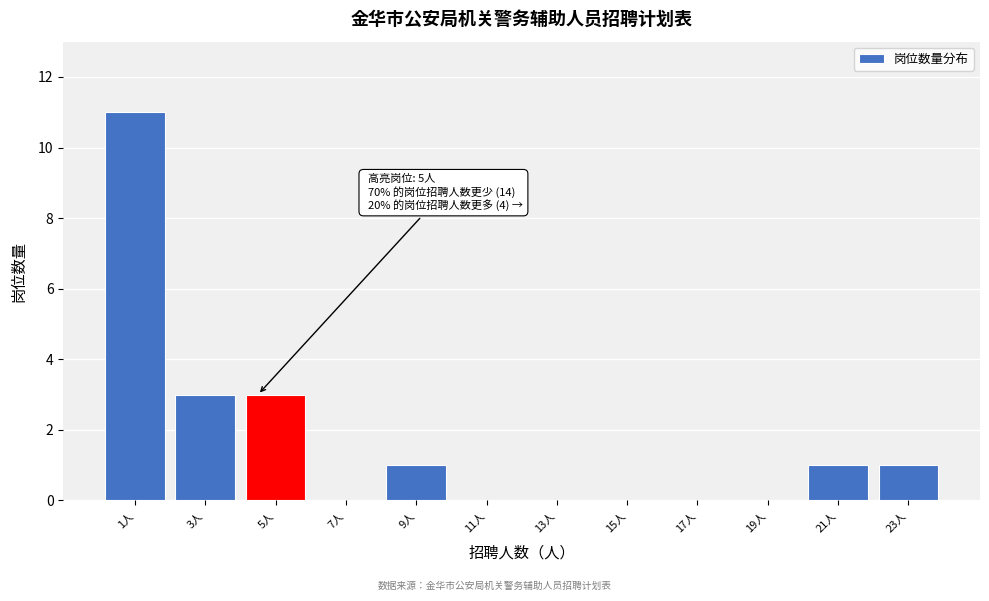

Reading left to right, extract all data points from this chart.

1人=11	3人=3	5人=3	7人=0	9人=1	11人=0	13人=0	15人=0	17人=0	19人=0	21人=1	23人=1